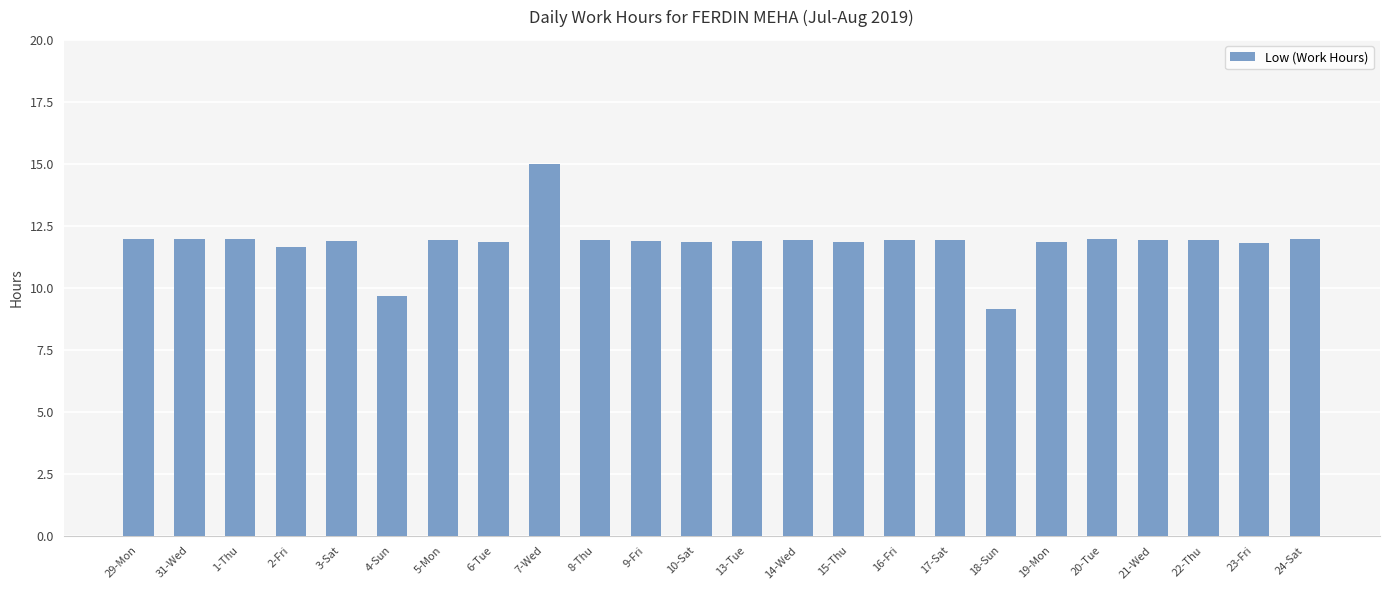

What is the maximum value shown in the chart?

15.0